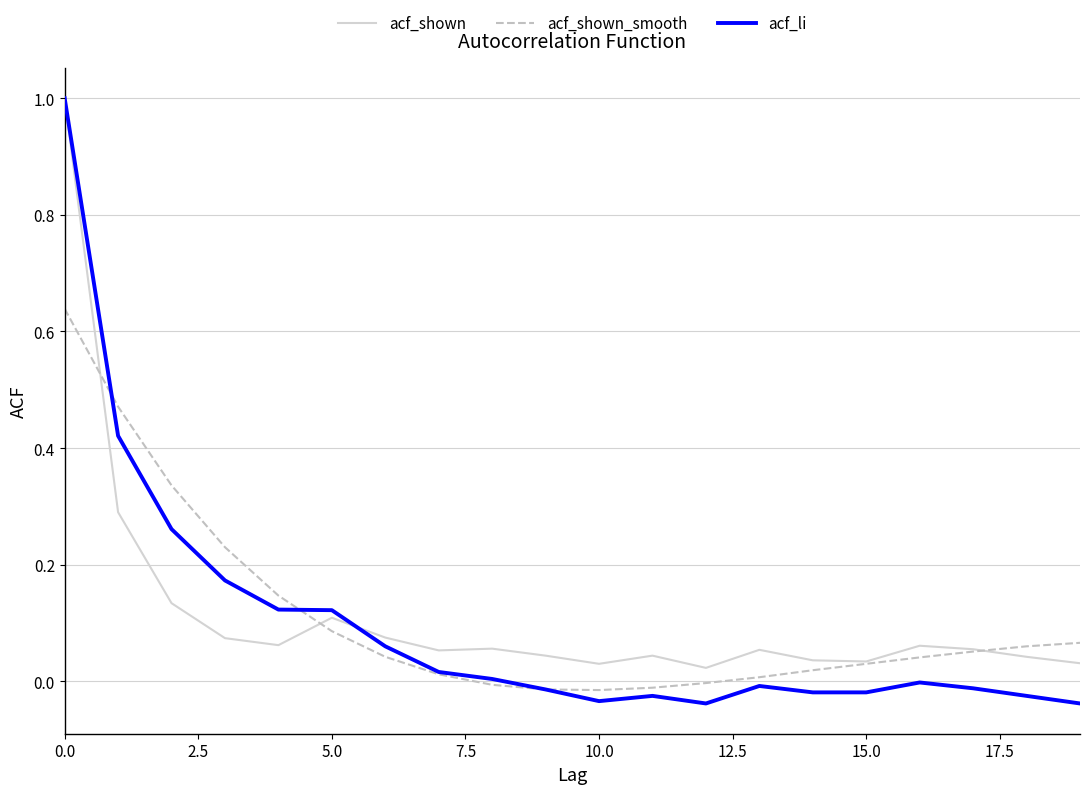

What is the greatest value displayed?

1.0